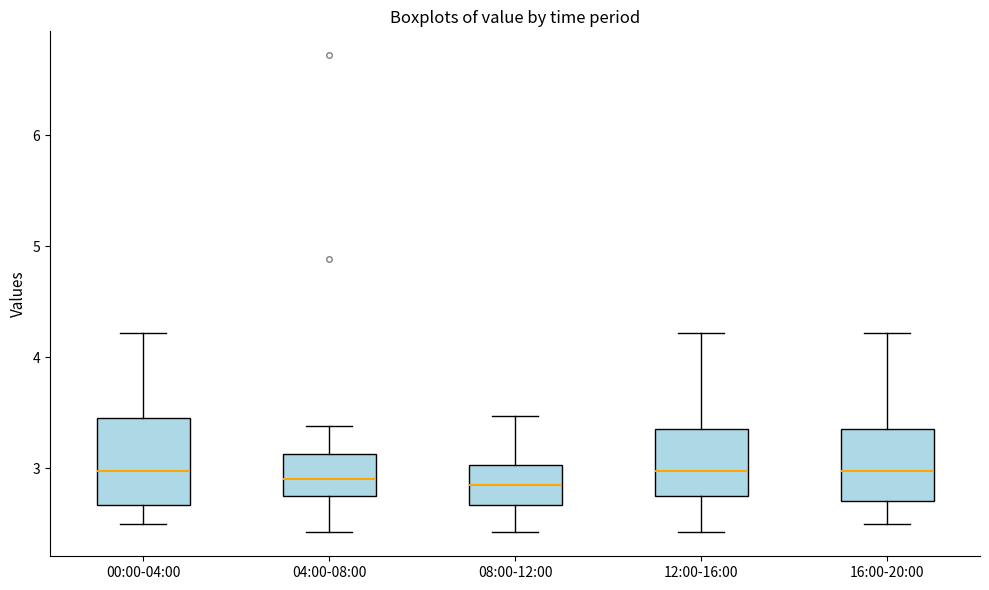

Reading left to right, transcribe this box plot: for each box, give where its median line is, the range the box spans, and where its two whiskers end, as read against the y-axis. The values are not printed on the chart, so give them approximately, as read against the axis.

00:00-04:00: median 3.0, box 2.7 to 3.5, whiskers 2.5 to 4.2
04:00-08:00: median 2.9, box 2.8 to 3.1, whiskers 2.4 to 3.4
08:00-12:00: median 2.9, box 2.7 to 3.0, whiskers 2.4 to 3.5
12:00-16:00: median 3.0, box 2.8 to 3.4, whiskers 2.4 to 4.2
16:00-20:00: median 3.0, box 2.7 to 3.4, whiskers 2.5 to 4.2